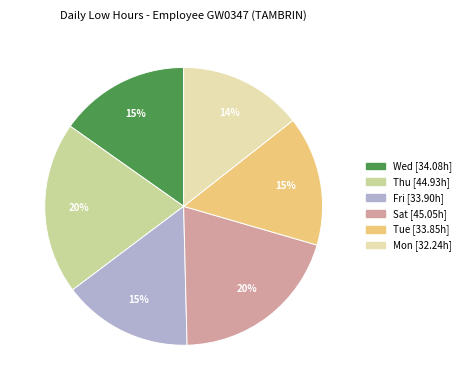

Which category has the smallest portion of the pie?

Mon